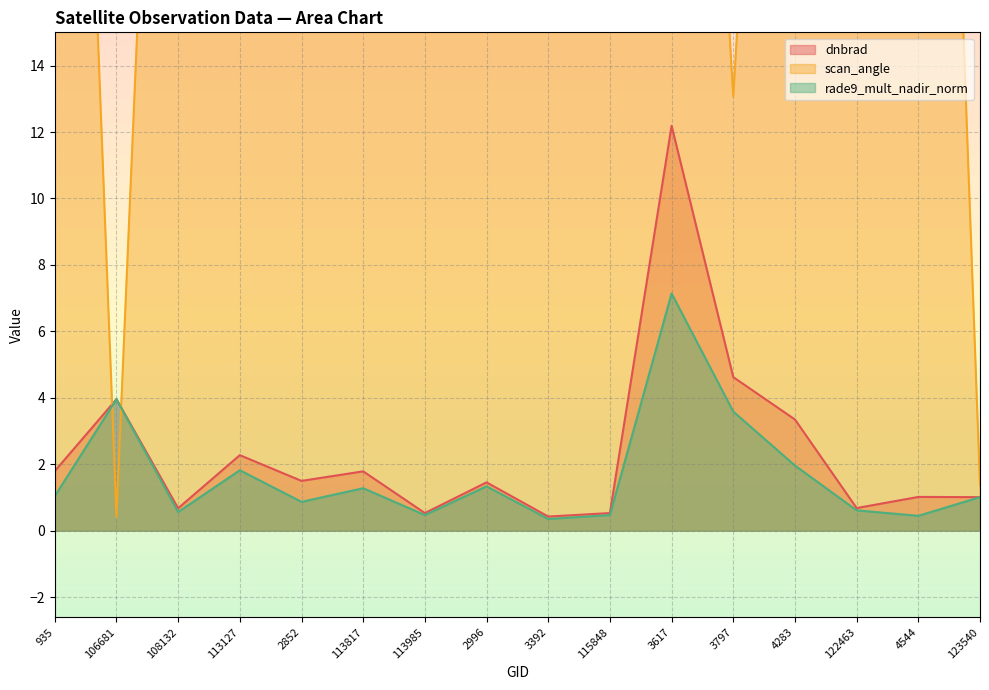

How many data points does each series have?

16